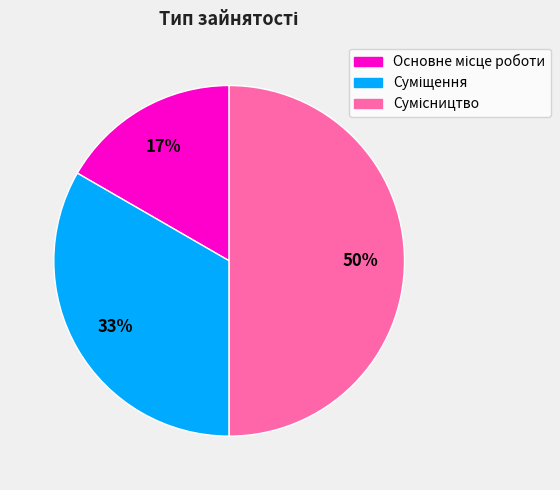

How many slices are in this pie chart?

3